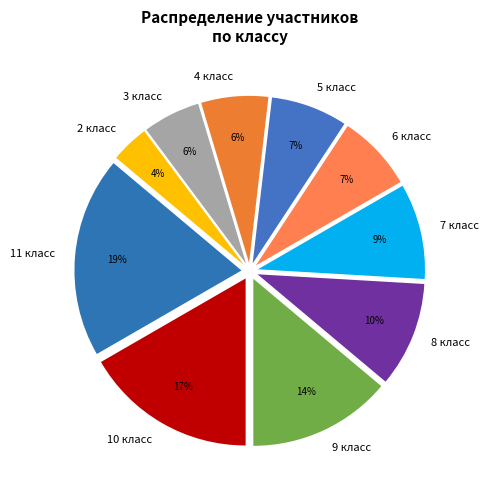

To the nearest percent, what is the combined percentage of 6 класс and 9 класс?

21%